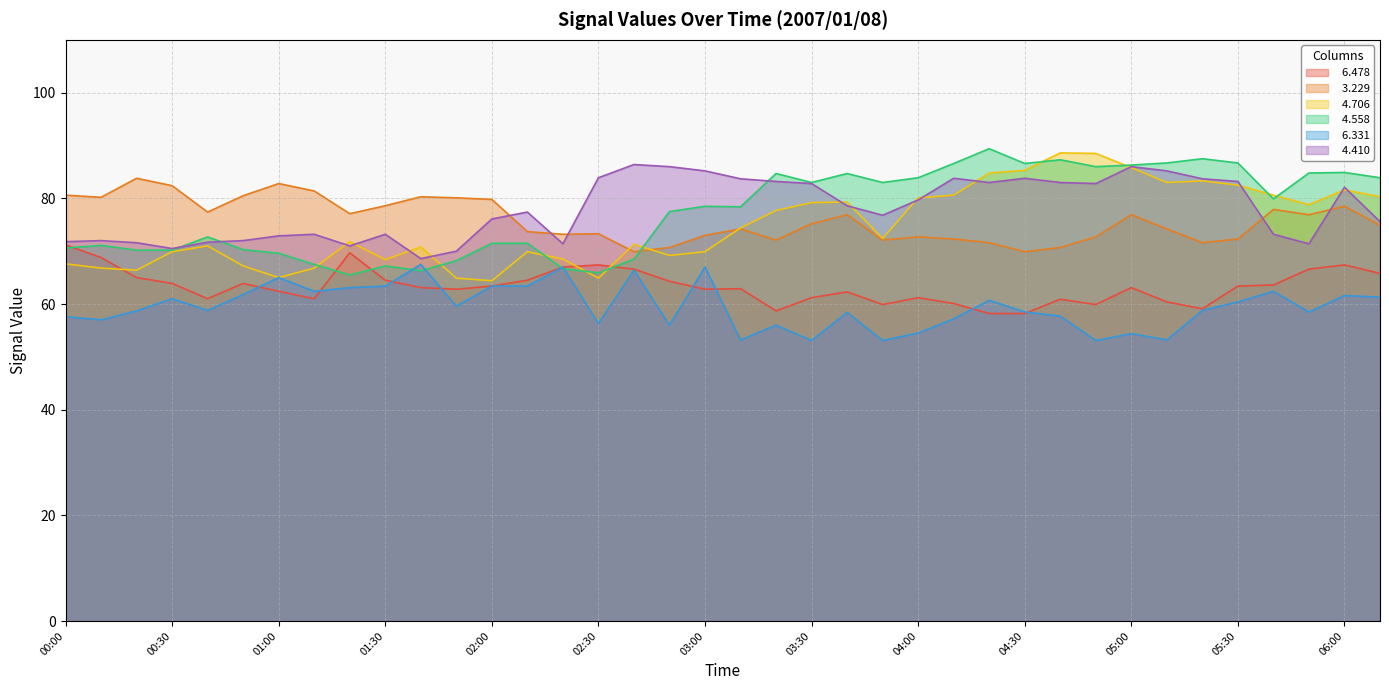

Which category has the highest value across all series?

04:20